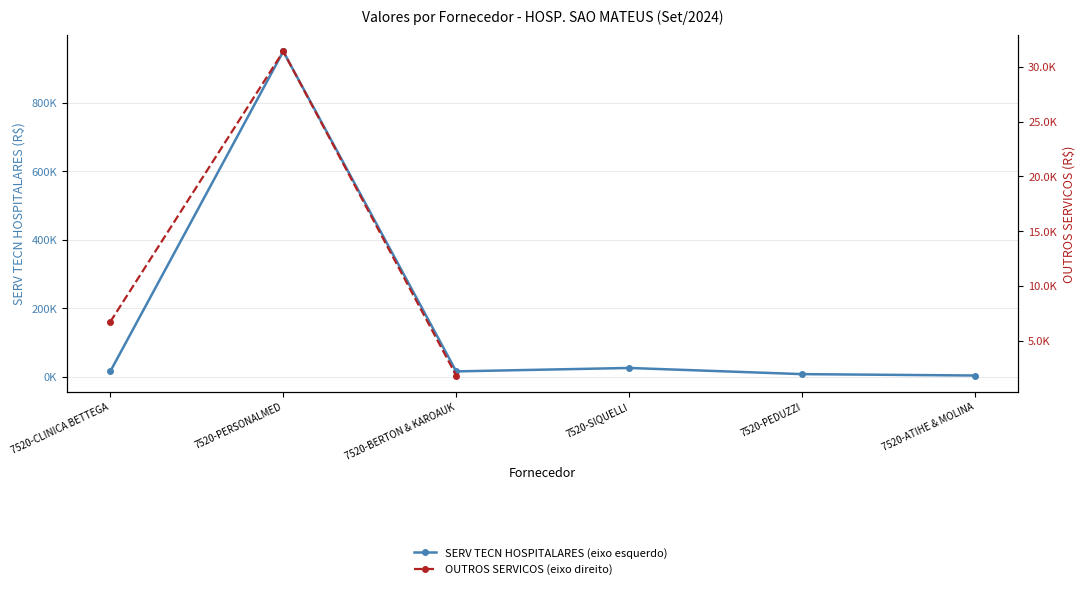

True or false: OUTROS SERVICOS (eixo direito) and SERV TECN HOSPITALARES (eixo esquerdo) intersect in this chart.

False